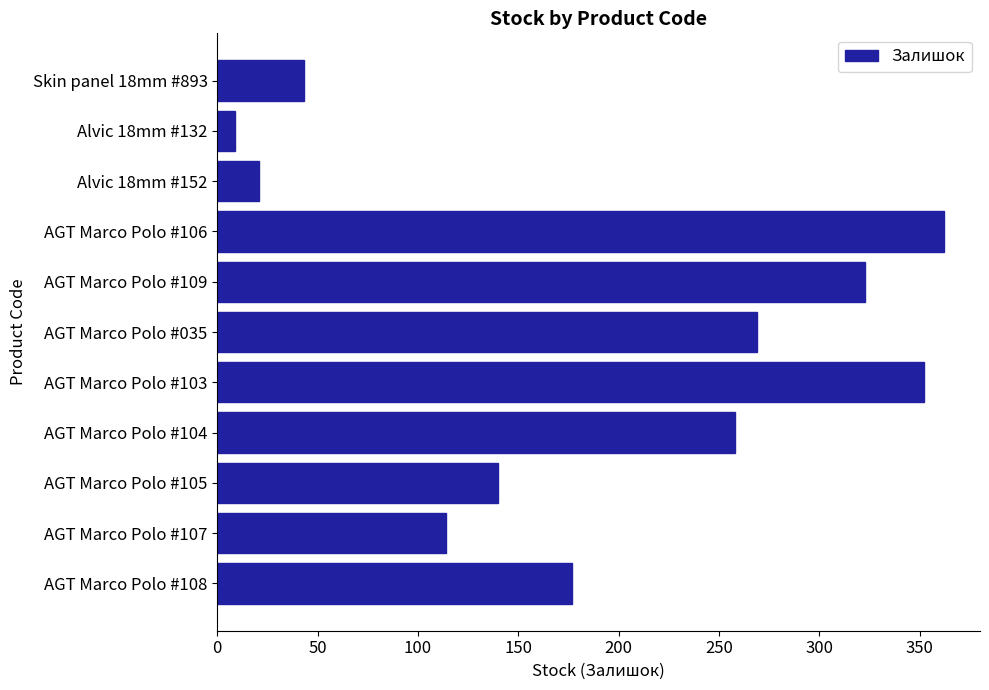

At which category does the chart reach its minimum across all series?

Alvic 18mm #132